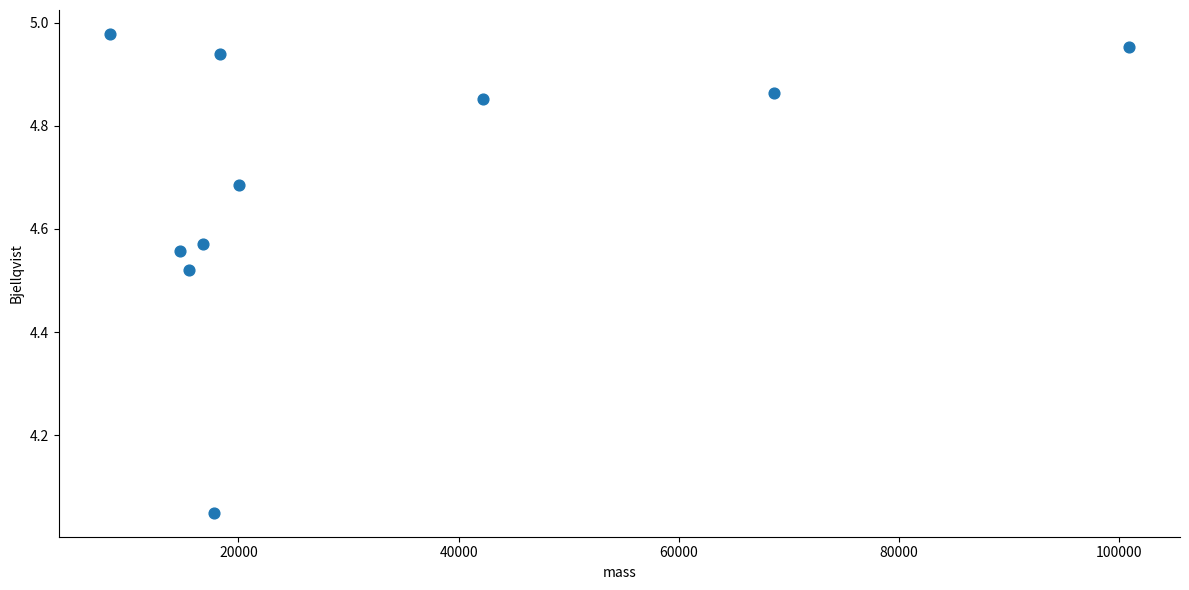

What is the range of X values (max minus min)?

92631.7